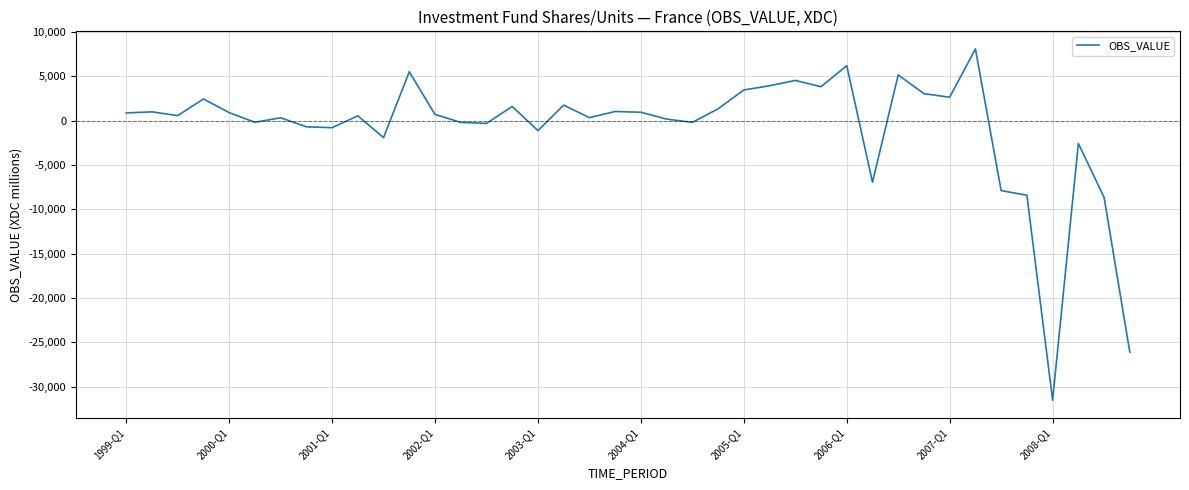

What is the difference between the maximum and second lowest values?

34219